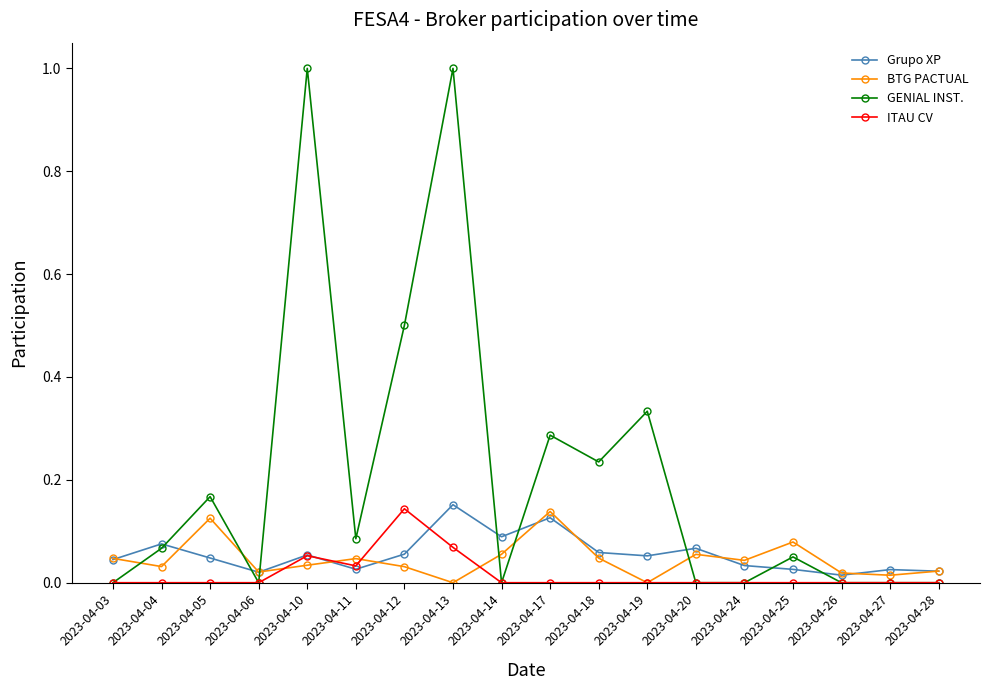

Which series has the largest total across all categories?

GENIAL INST.